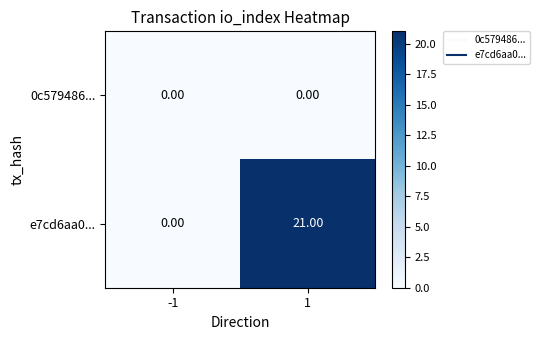

List the series in order of their overall mean, lowest first.

0c579486..., e7cd6aa0...